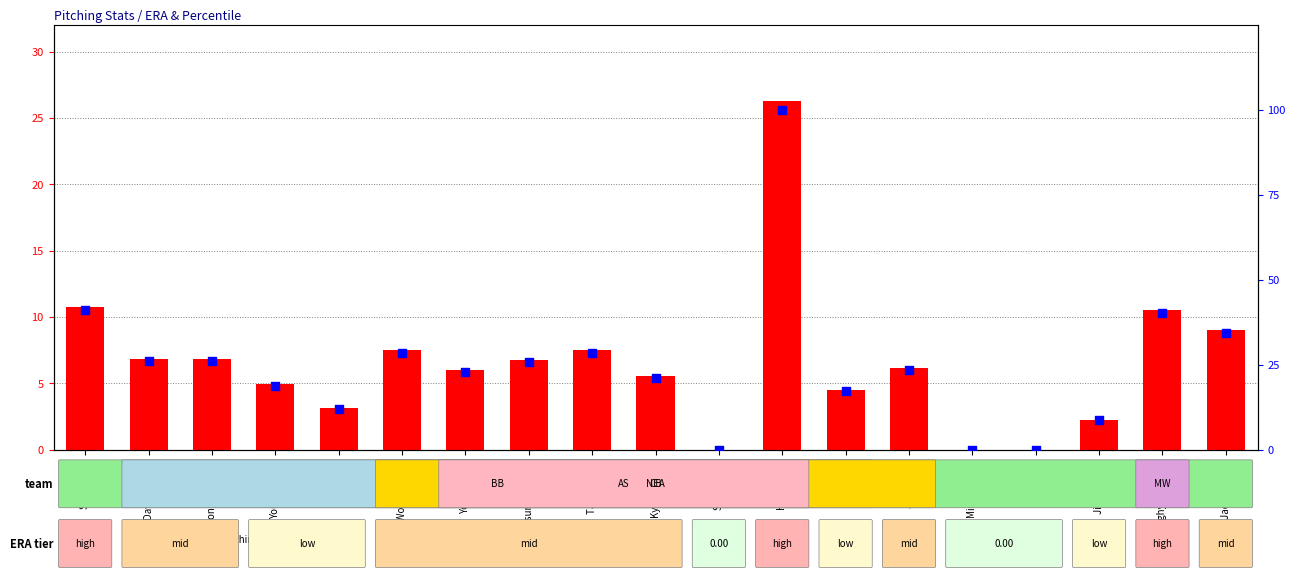

Is the value of percentile rank within the sample at Taegon Cha greater than the value of ERA at Jinman Kim?

Yes